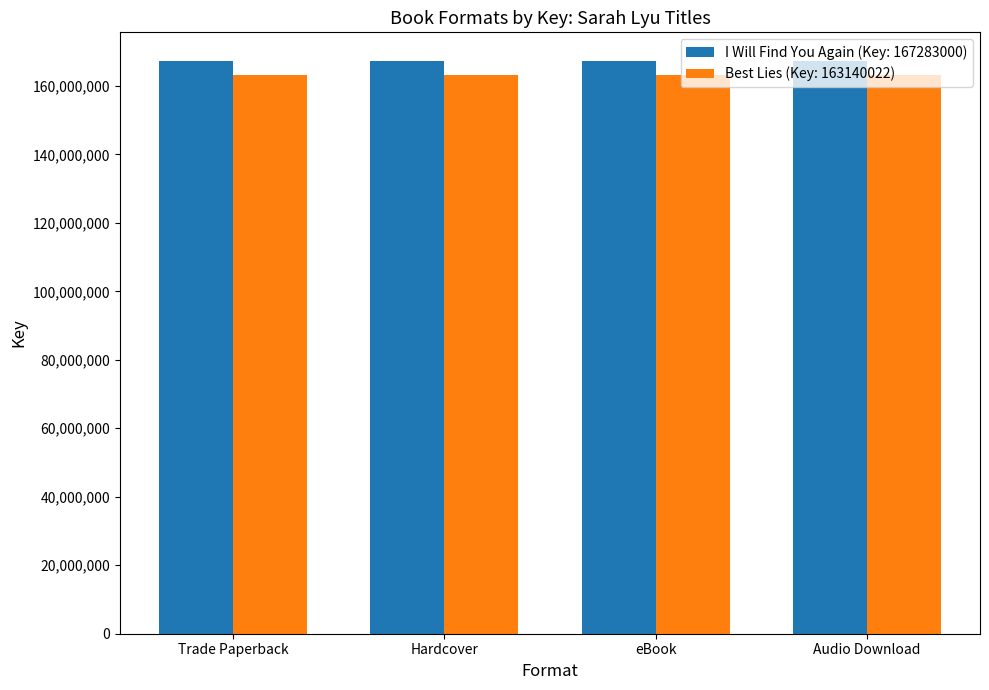

What value does the Best Lies (Key: 163140022) series have at eBook?

163140022